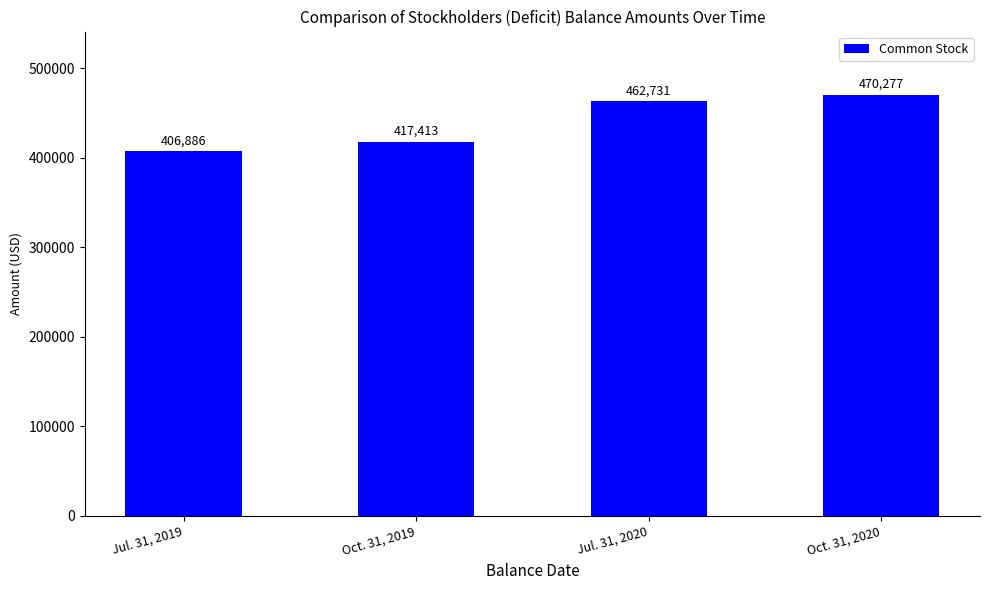

List the labels in order of value, largest first.

Oct. 31, 2020, Jul. 31, 2020, Oct. 31, 2019, Jul. 31, 2019